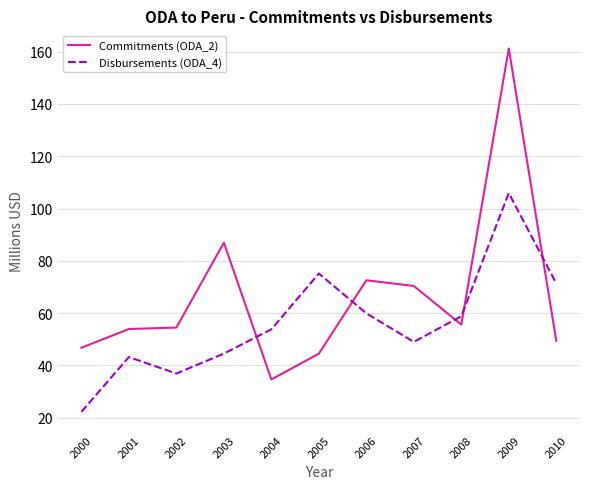

What is the difference between the second highest and second lowest values in the Commitments (ODA_2) series?

42.4